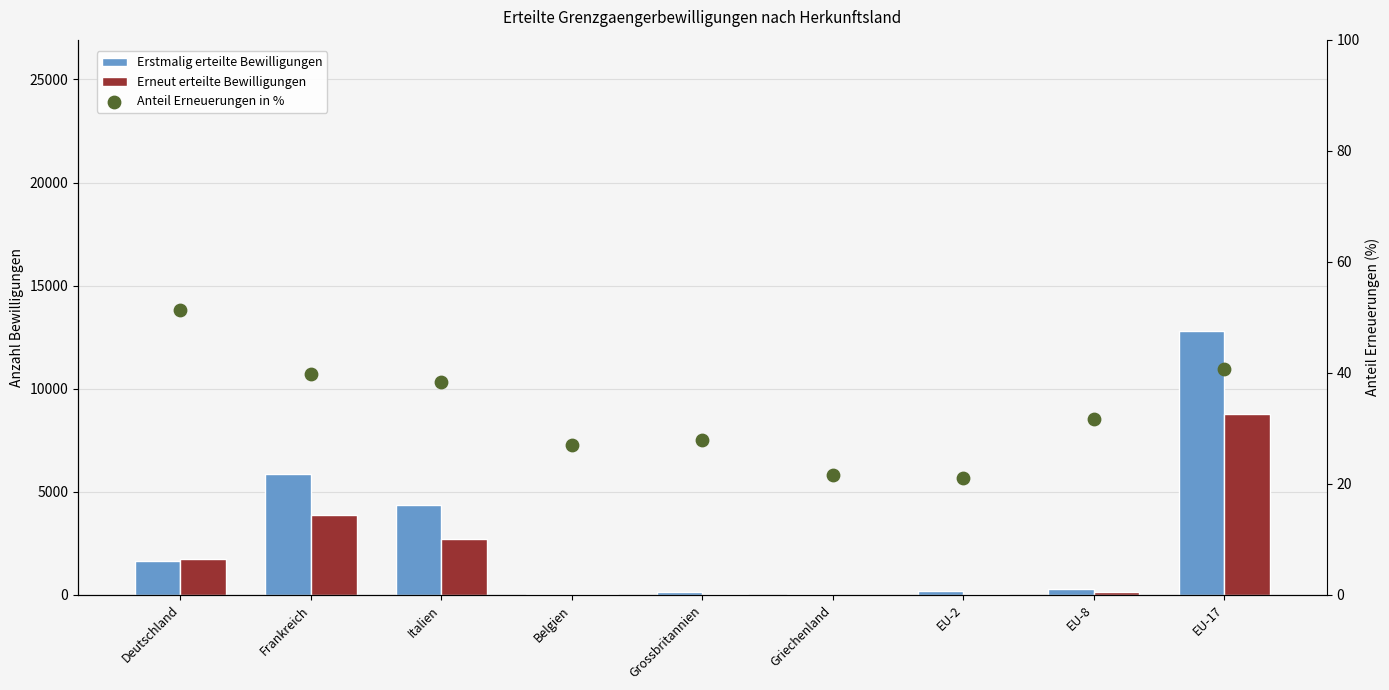

Is the value of Anteil Erneuerungen in % at EU-17 greater than the value of Erstmalig erteilte Bewilligungen at EU-2?

No